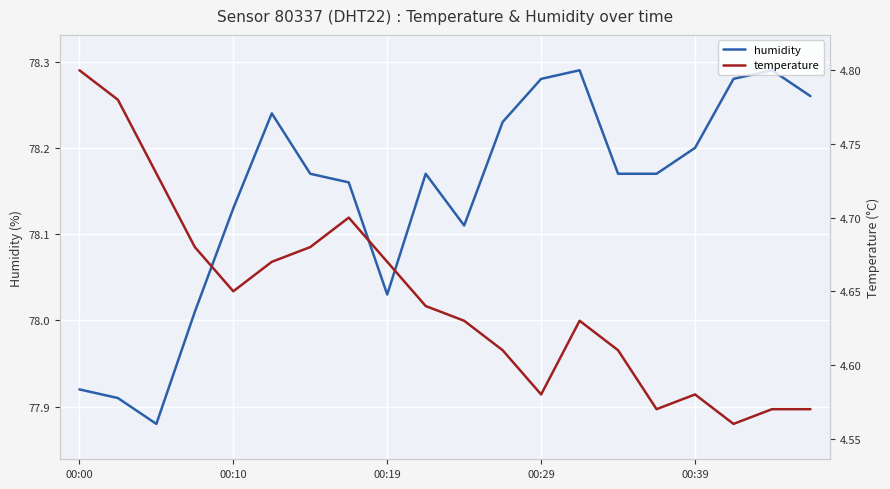

How many lines are shown in the chart?

2